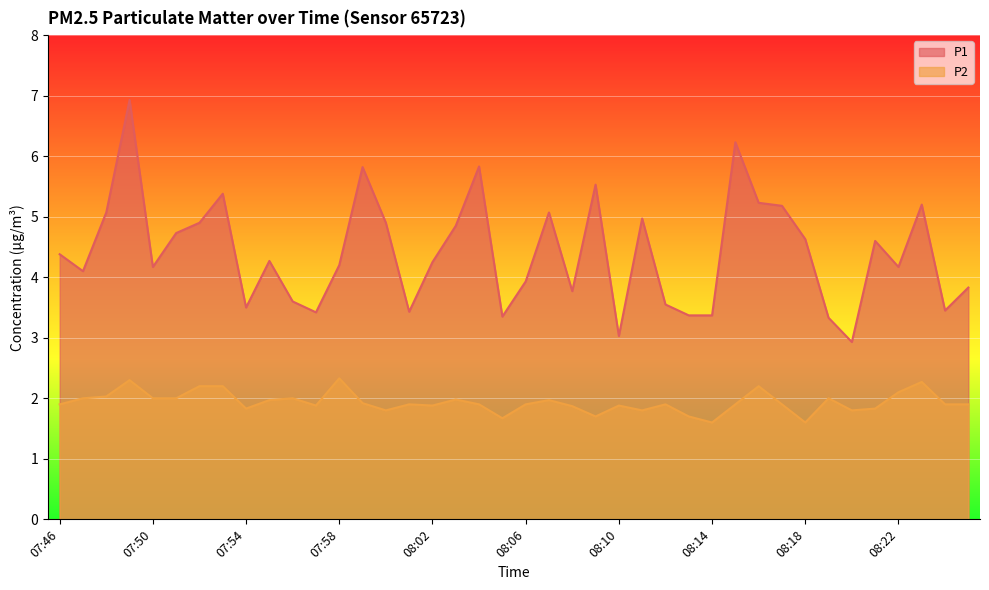

Where is P1 nearest to the value 4?

08:06